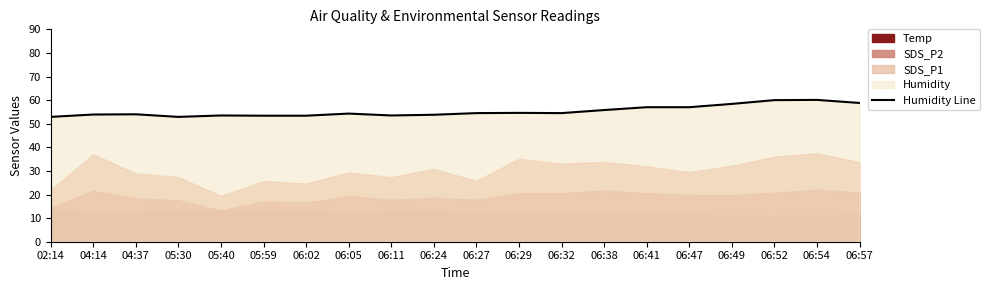

List the labels in order of value, largest first.

06:54, 06:52, 06:57, 06:49, 06:41, 06:47, 06:38, 06:29, 06:27, 06:32, 06:05, 04:37, 04:14, 06:24, 05:40, 06:11, 05:59, 06:02, 02:14, 05:30